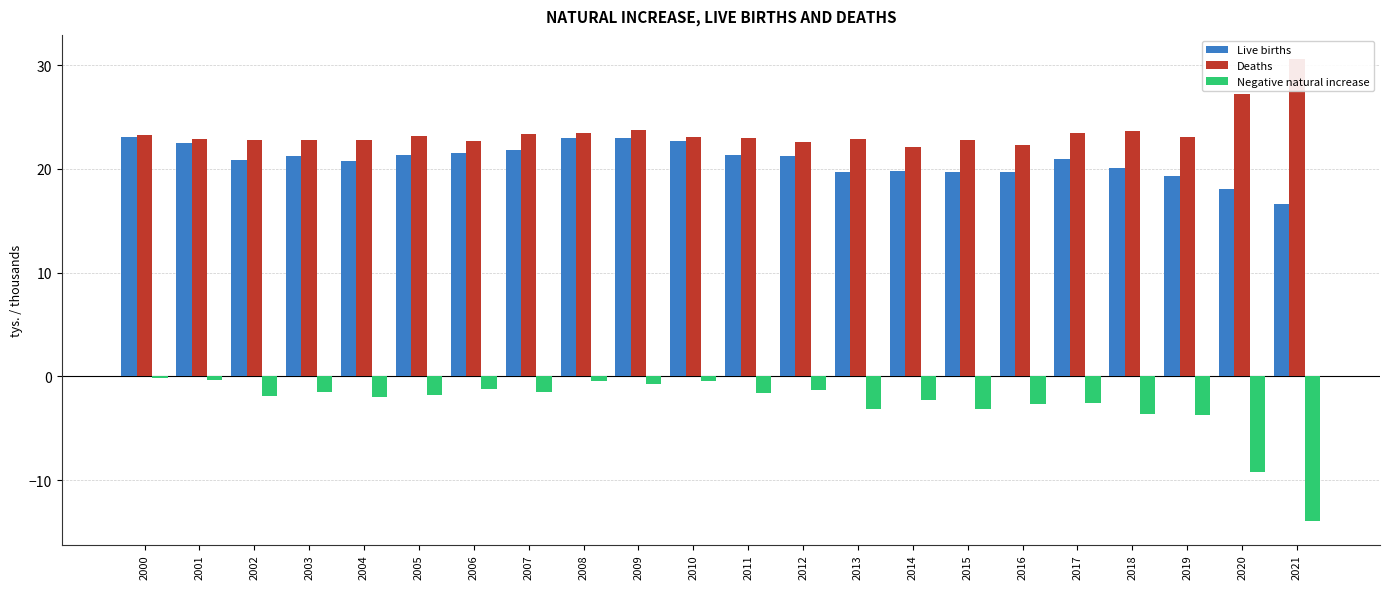

What is the sum of all Negative natural increase values?

-59.2